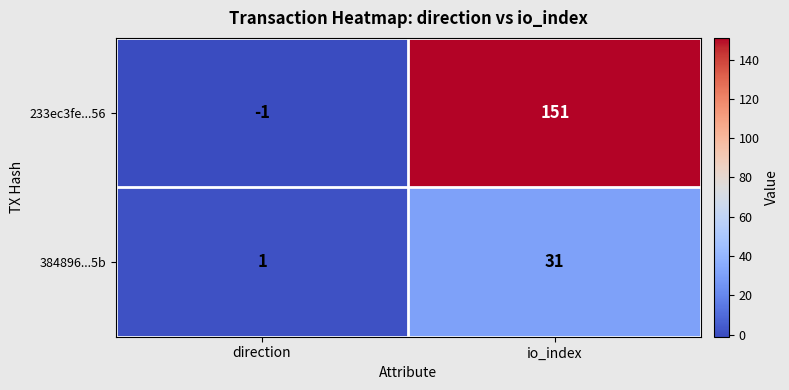

List the series in order of their overall mean, lowest first.

384896...5b, 233ec3fe...56